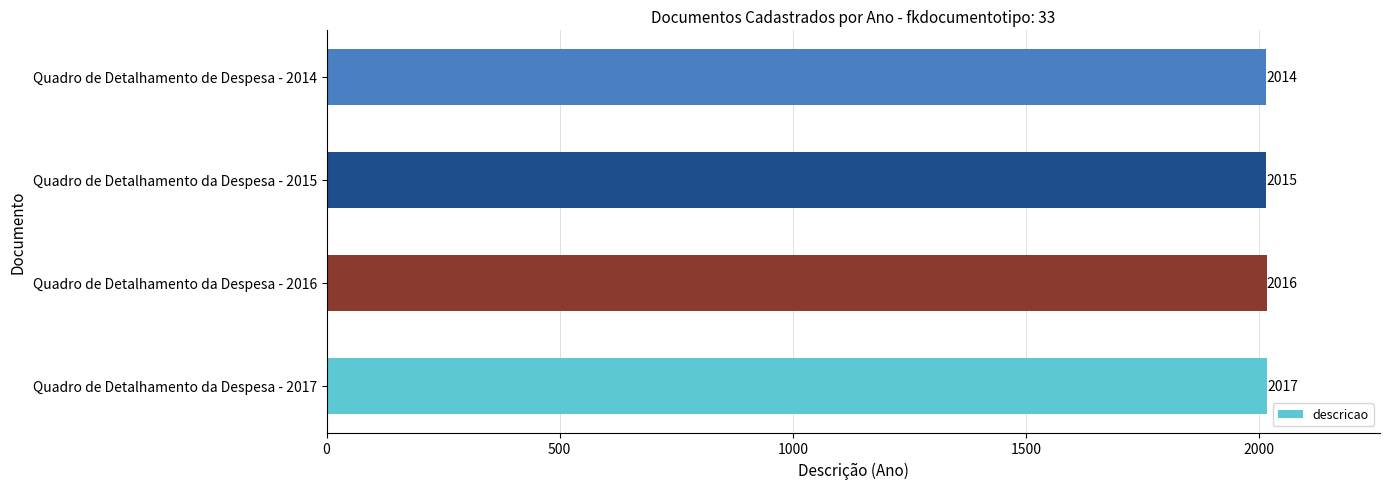

Does the chart contain any negative values?

No